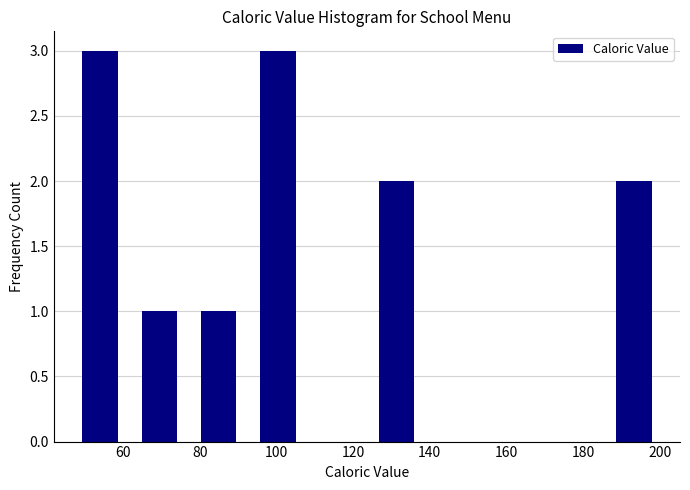

Reading left to right, list every bar in this chart as the range it spans on the x-axis followed by its height. Neither the bar edges nor the heights are printed on the chart, so give them approximately, as read against the axes.

46 to 62: 3
62 to 78: 1
78 to 92: 1
92 to 108: 3
108 to 124: 0
124 to 140: 2
140 to 154: 0
154 to 170: 0
170 to 186: 0
186 to 202: 2